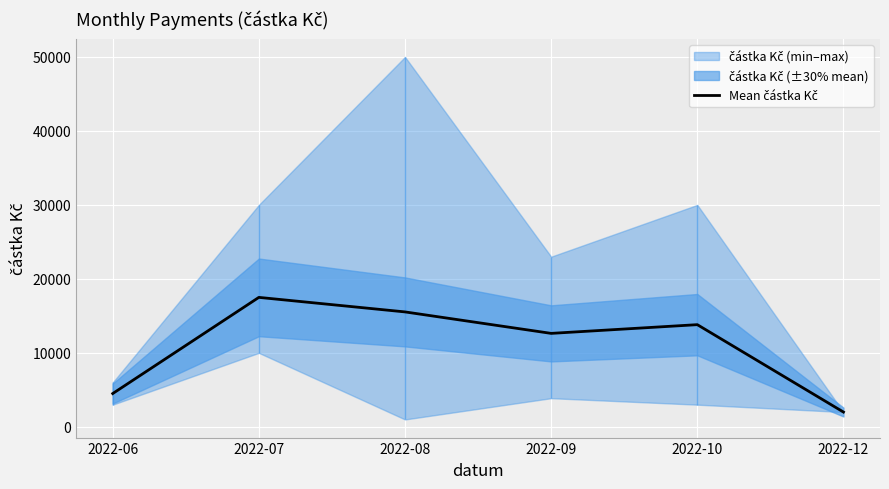

What is the value of the 1st point from the left?

4500.0